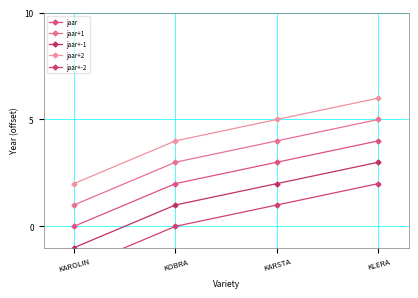

What position from the right is KLERA?

1